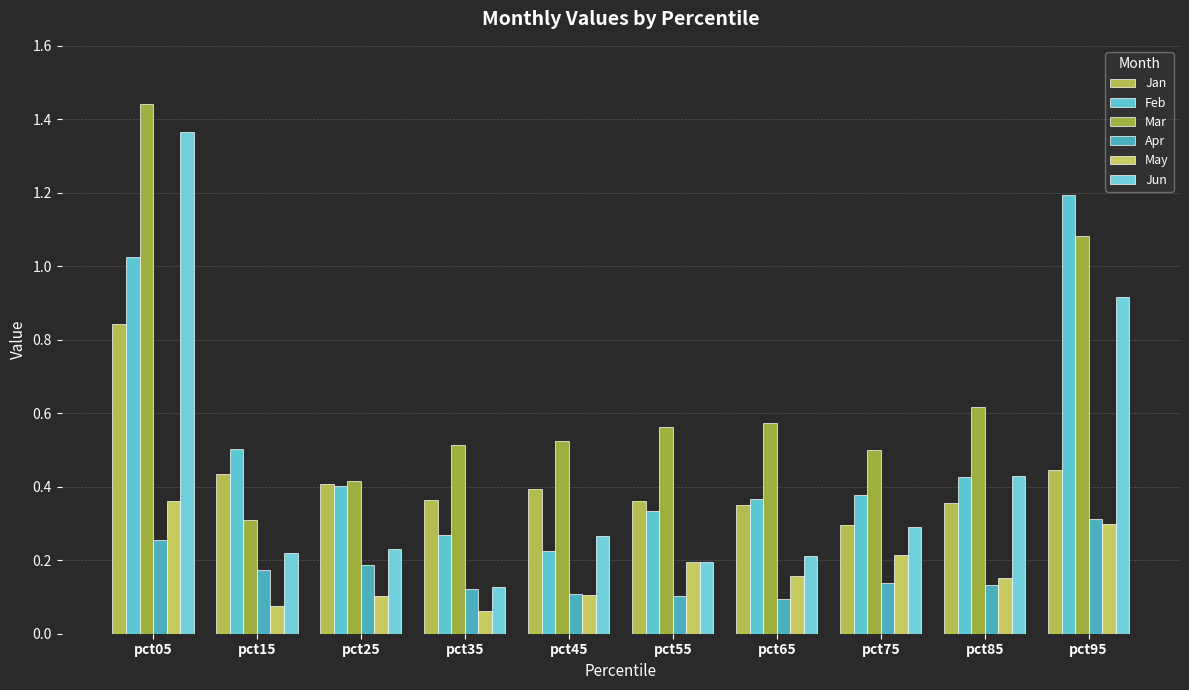

Is it true that Feb equals 0.9 at pct15?

False